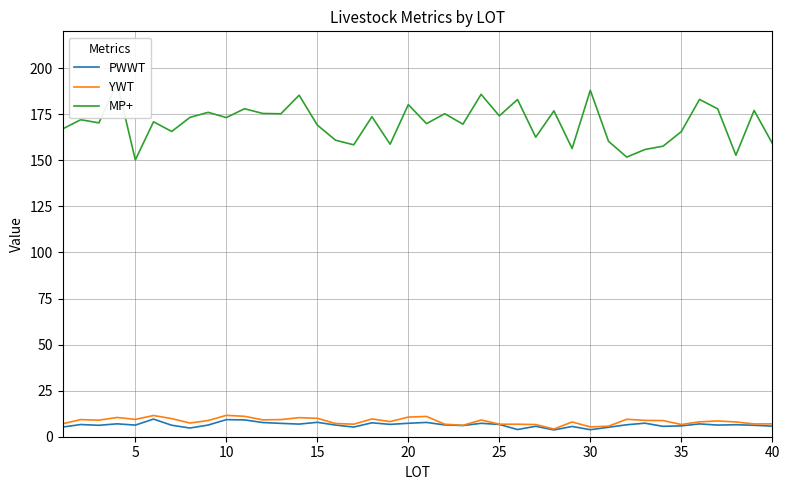

True or false: PWWT and MP+ intersect in this chart.

False